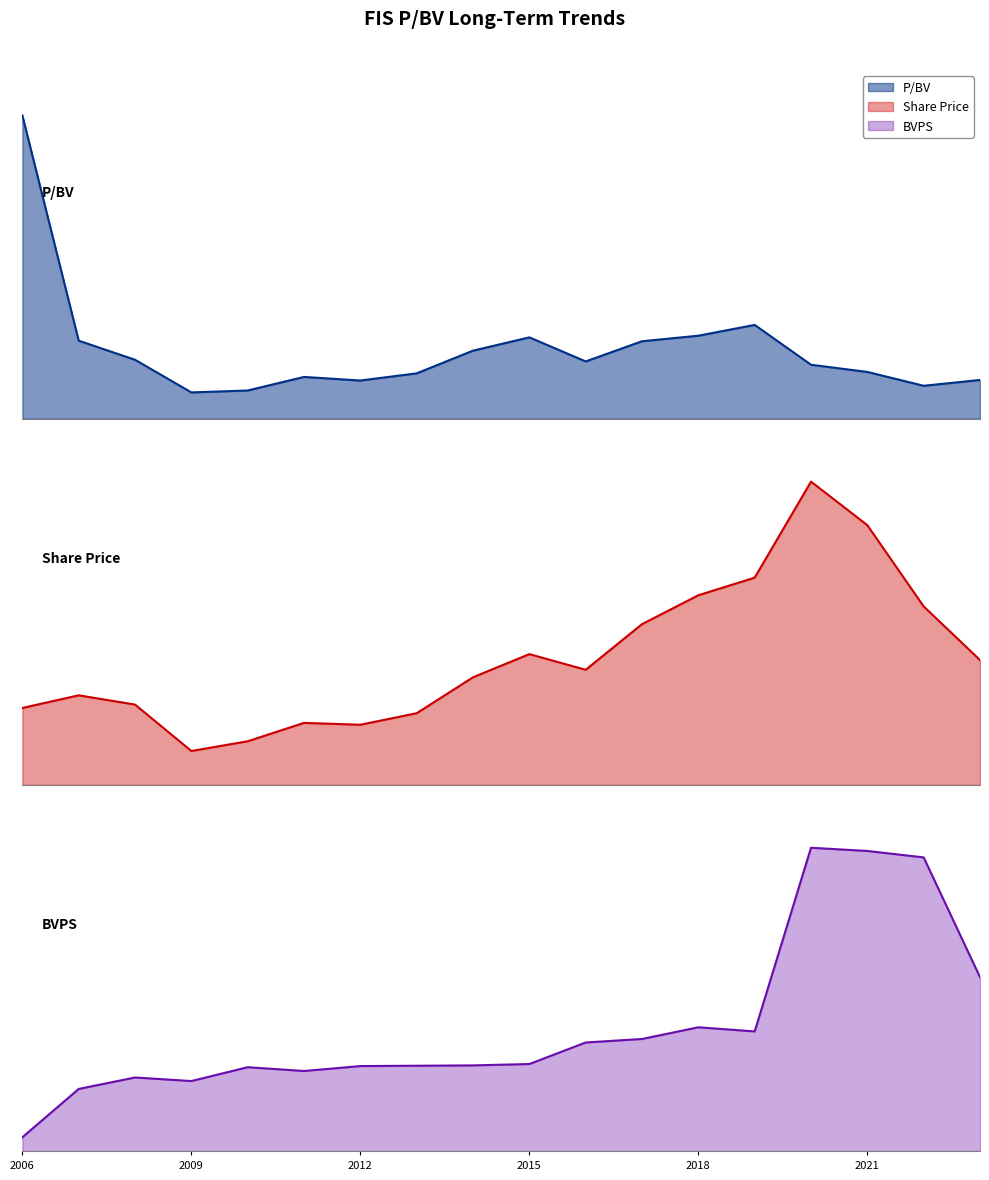

What position from the left is 7?

8